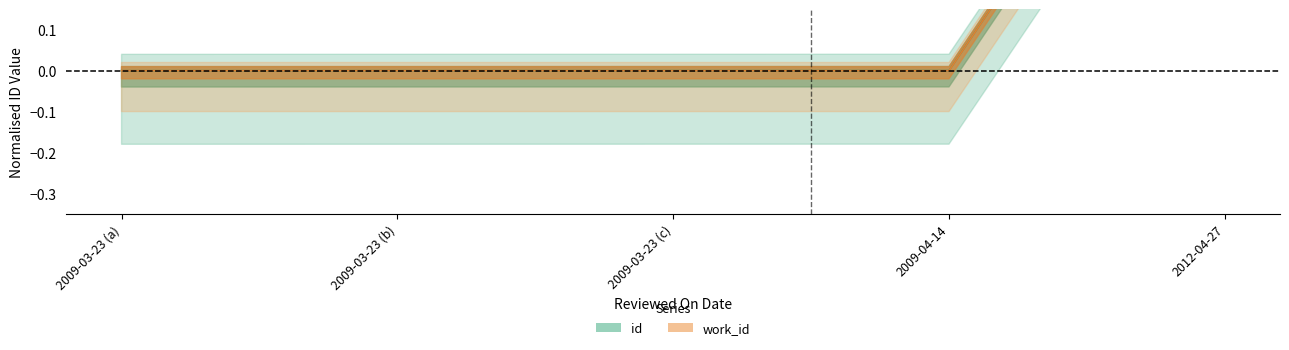

Which series has the largest total across all categories?

id